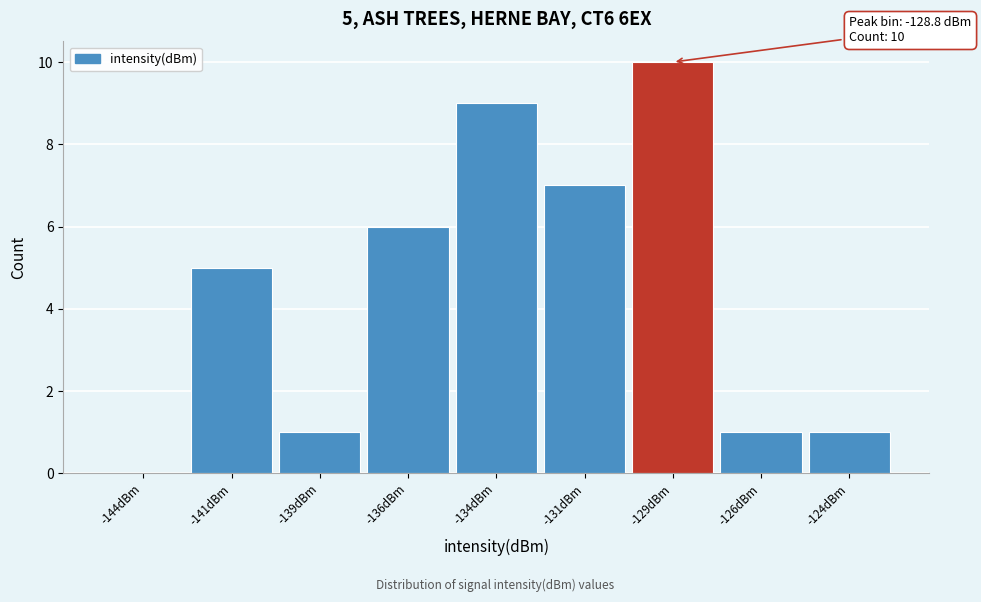

Reading left to right, what are all the values shown in this chart?

-144dBm=0	-141dBm=5	-139dBm=1	-136dBm=6	-134dBm=9	-131dBm=7	-129dBm=10	-126dBm=1	-124dBm=1